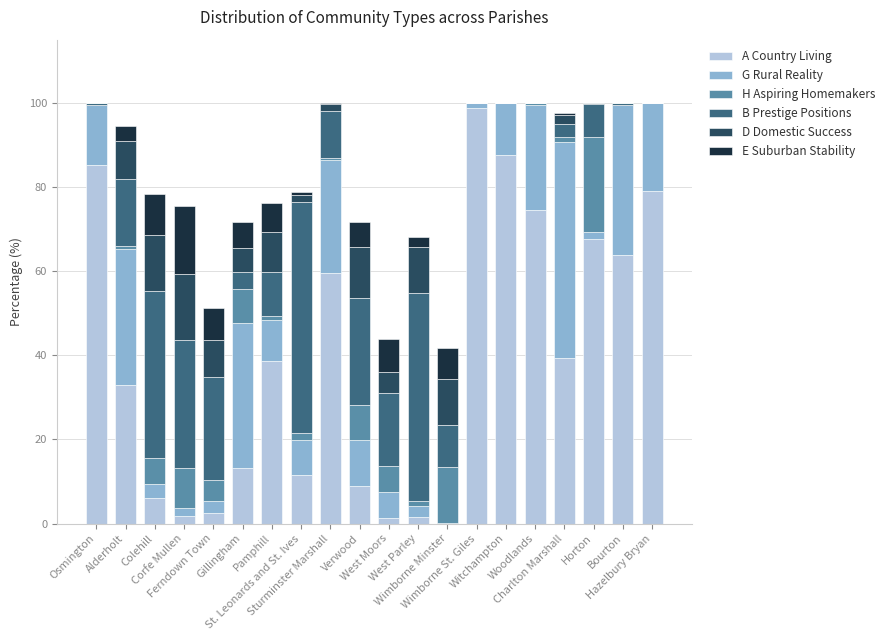

What is the highest value of the A Country Living series?

98.8